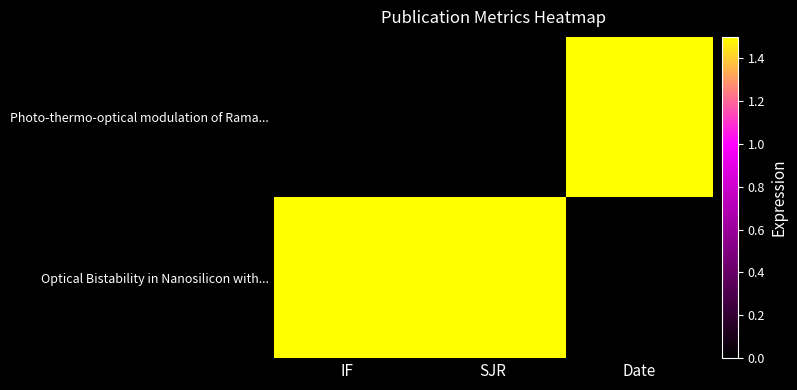

Reading left to right, extract all data points from this chart.

Photo-thermo-optical modulation of Rama...: IF=0.0	SJR=0.0	Date=1.5
Optical Bistability in Nanosilicon with...: IF=1.5	SJR=1.5	Date=0.0